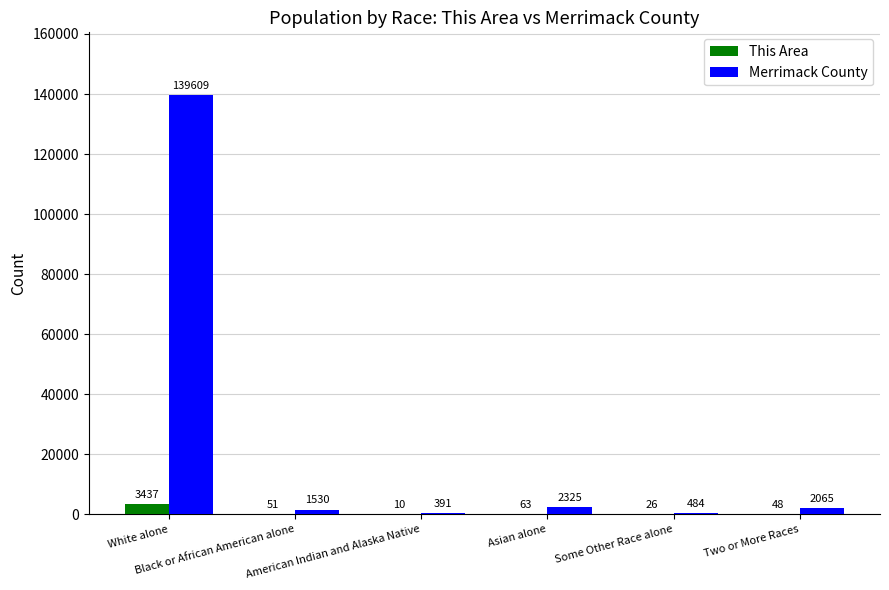

What is the average value of the Merrimack County series?

24401